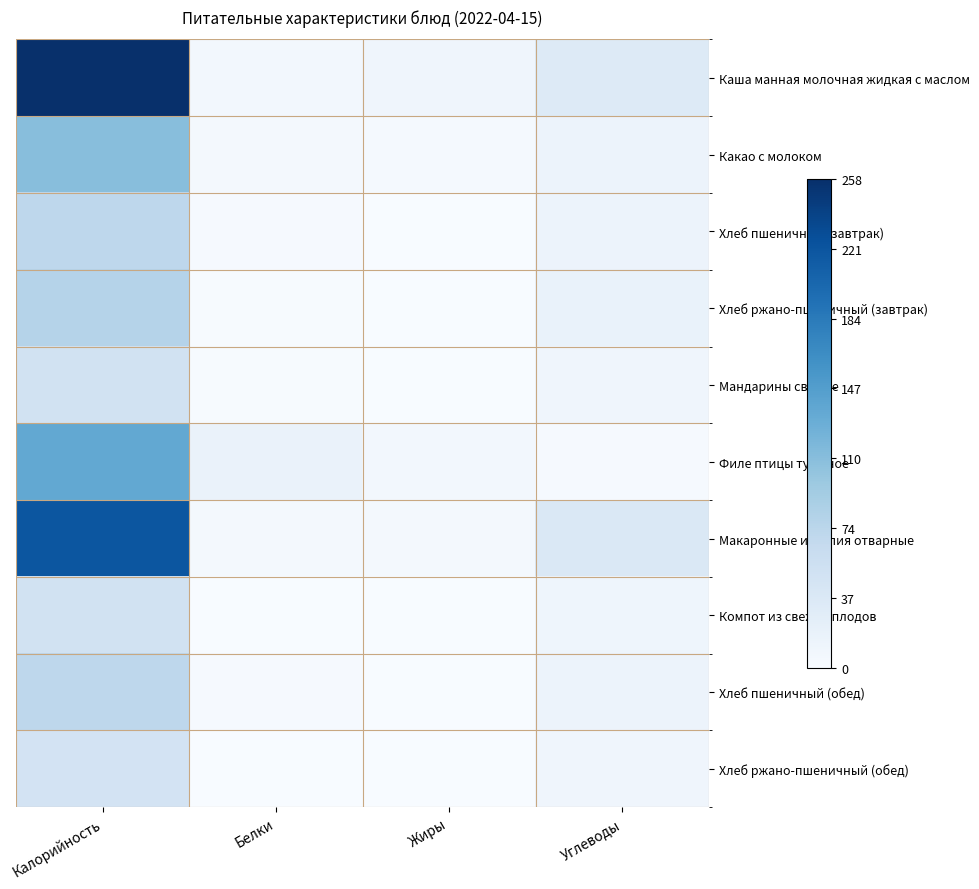

At which category is the sum across all series the highest?

Калорийность